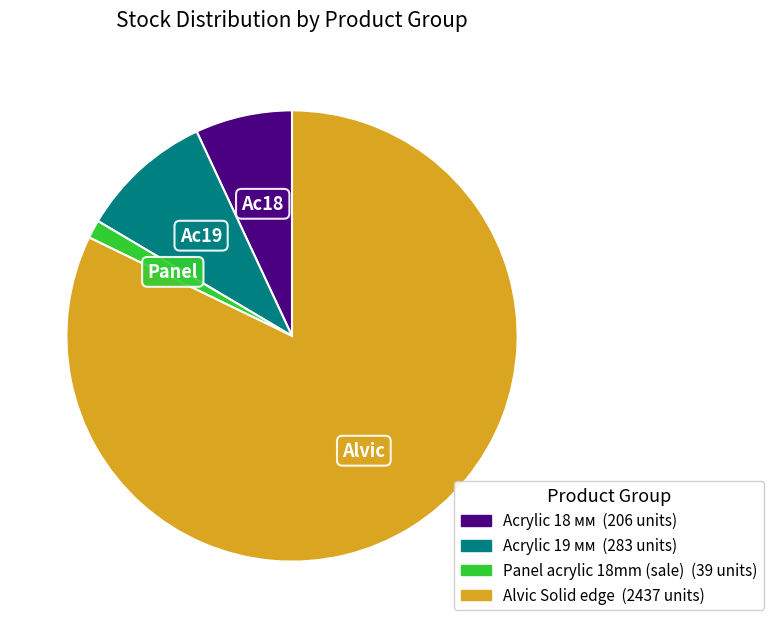

Is there any slice that represents more than half of the pie?

Yes